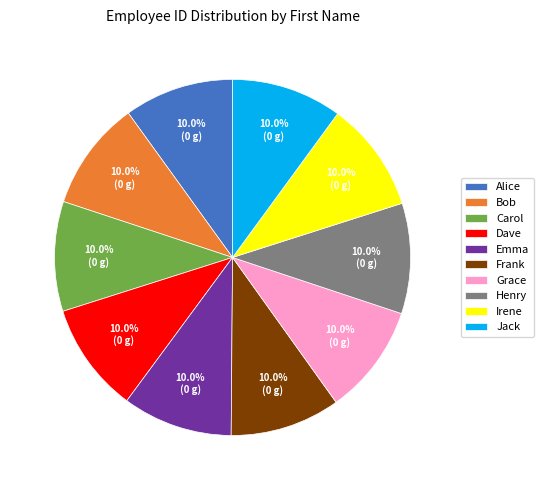

Combined, do Henry and Dave account for over 50%?

No